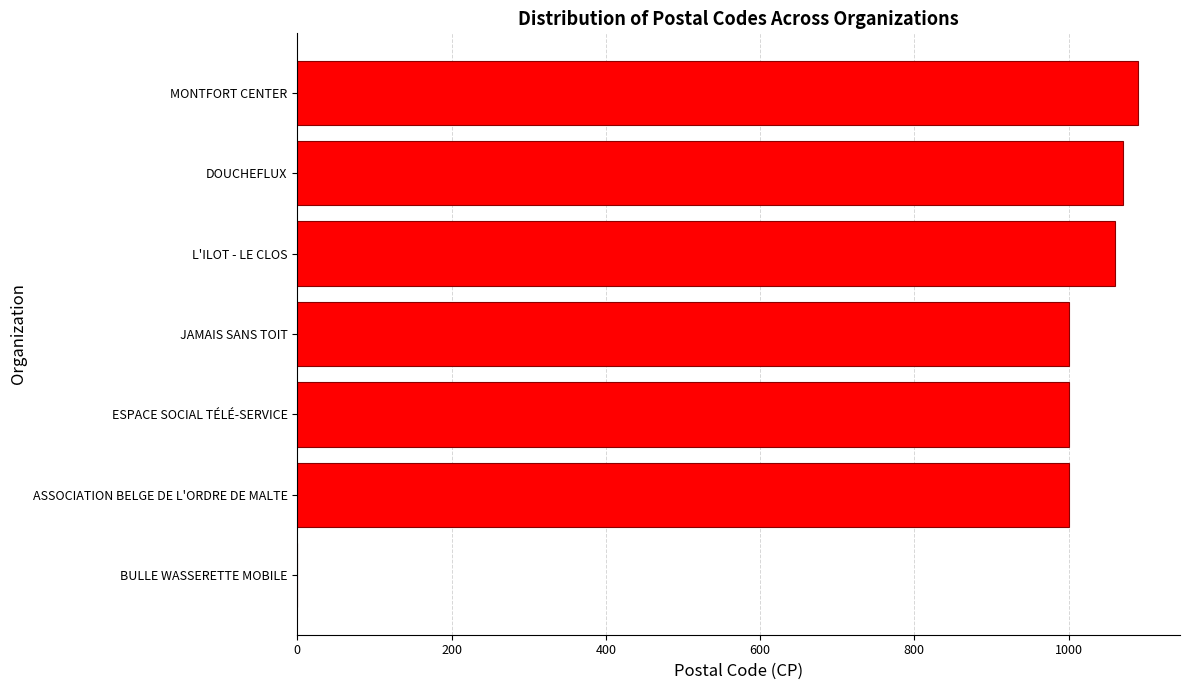

What value does the data have at MONTFORT CENTER, to the nearest 50?

1100